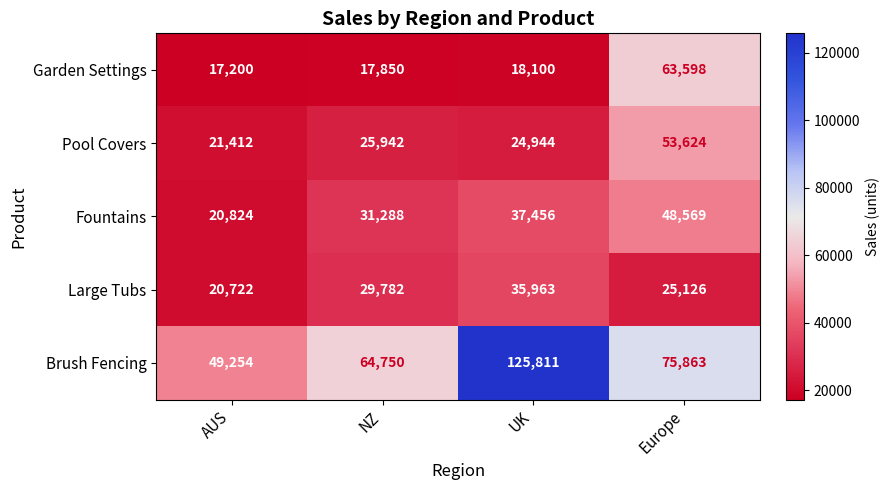

Between AUS and Europe, which series saw the biggest shift?

Garden Settings